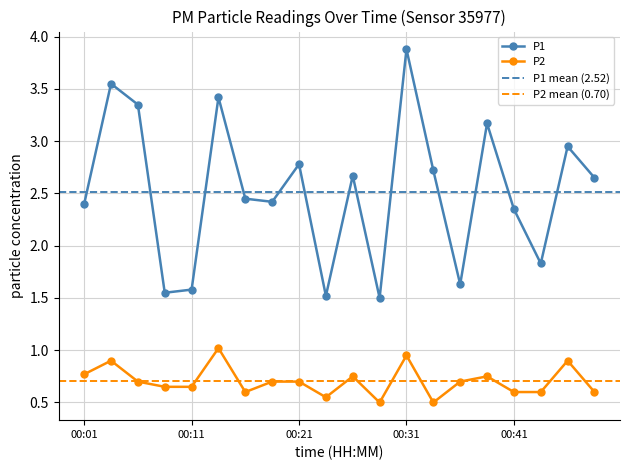

Reading right to left, transcribe all the data shown in this chart.

P1: 2.6	3.0	1.8	2.4	3.2	1.6	2.7	3.9	1.5	2.7	1.5	2.8	2.4	2.5	3.4	1.6	1.6	3.4	3.5	2.4
P2: 0.6	0.9	0.6	0.6	0.8	0.7	0.5	0.9	0.5	0.8	0.6	0.7	0.7	0.6	1.0	0.7	0.7	0.7	0.9	0.8